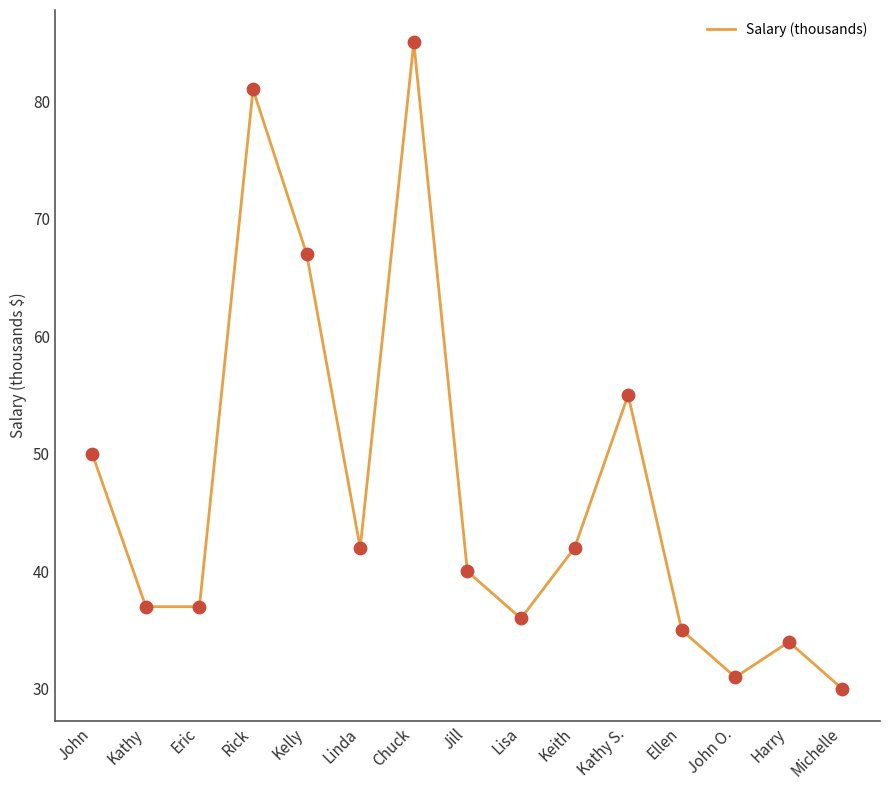

Between Kathy S. and Harry, which is larger?

Kathy S.